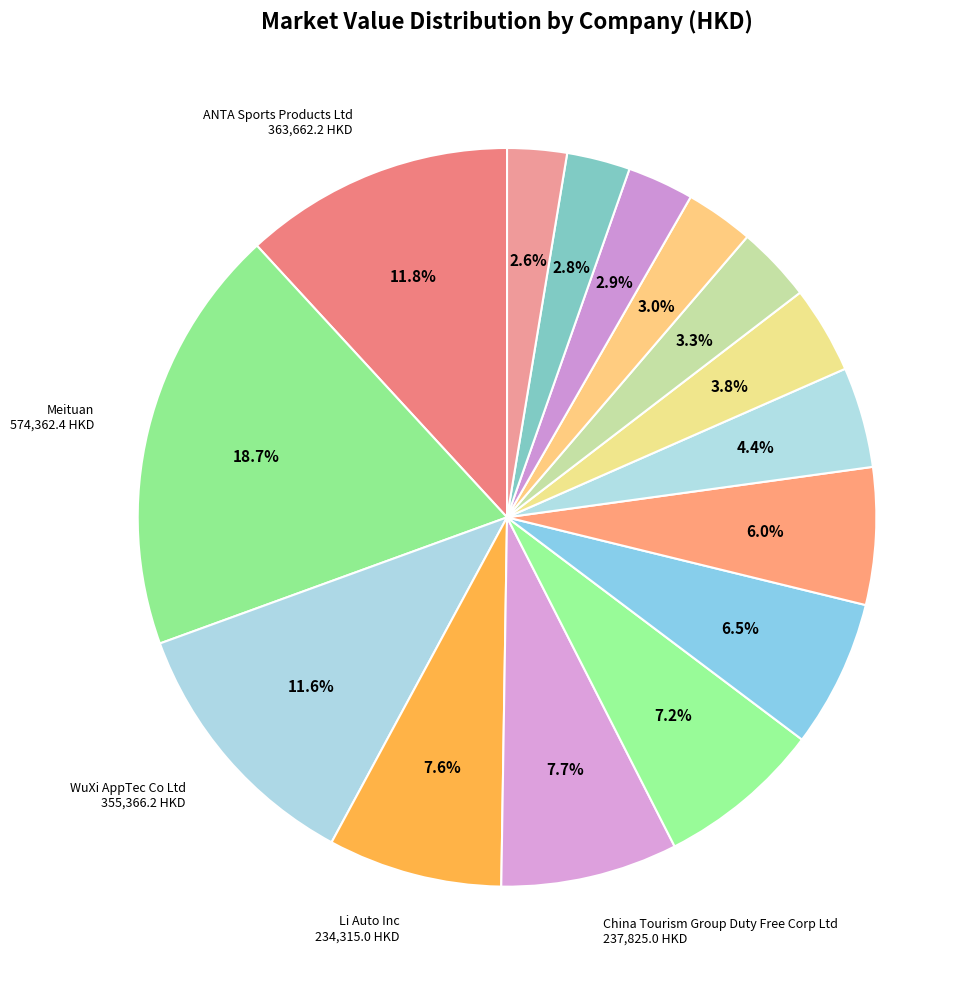

Count the number of slices in the pie.

15